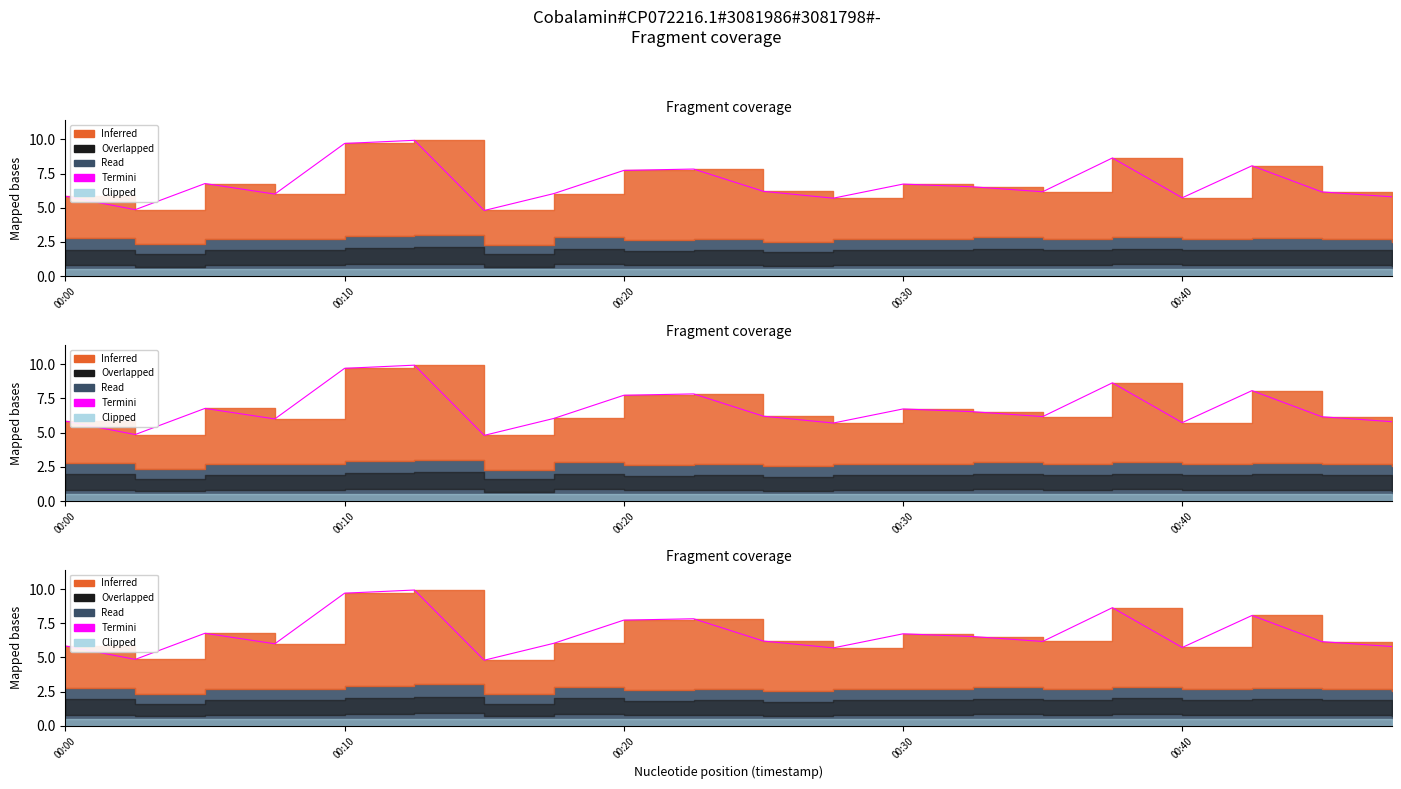

How many lines are shown in the chart?

1